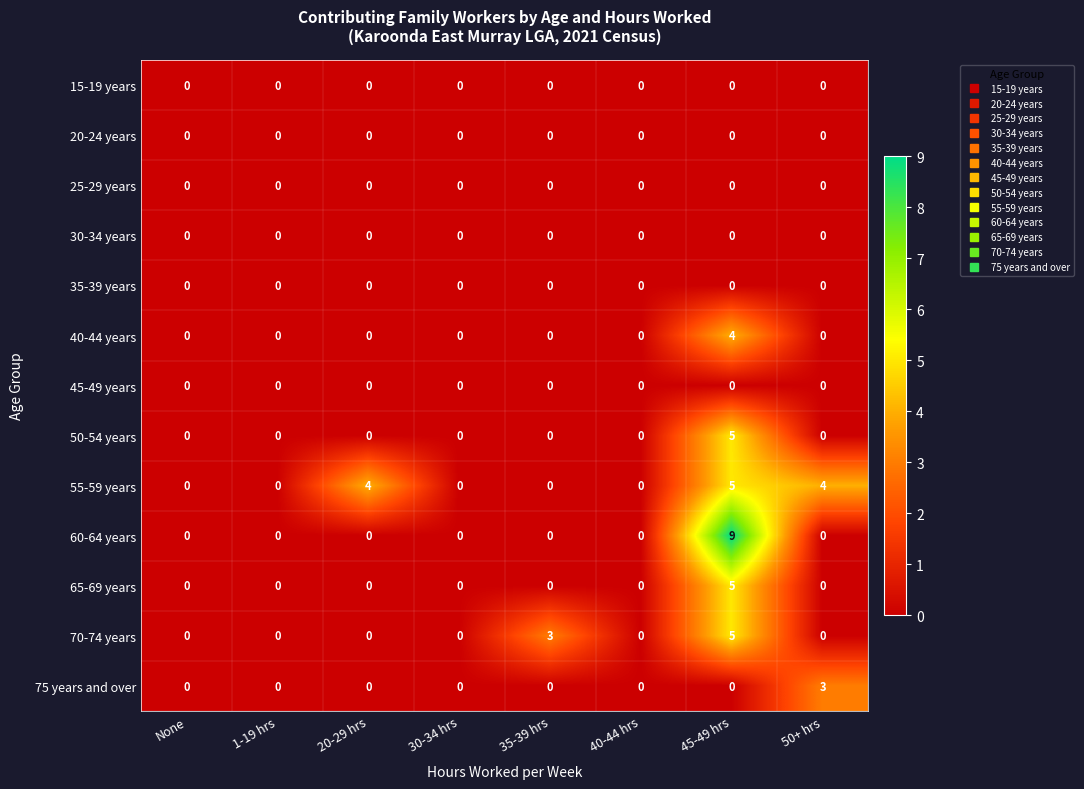

At which category is the sum across all series the highest?

45-49 hrs